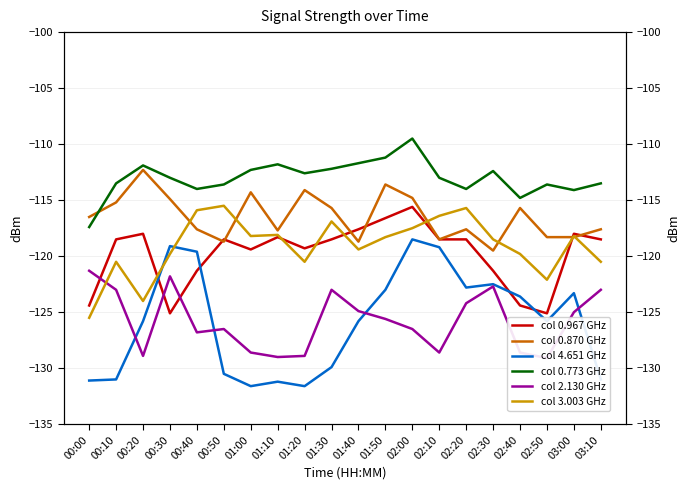

How many lines are shown in the chart?

6